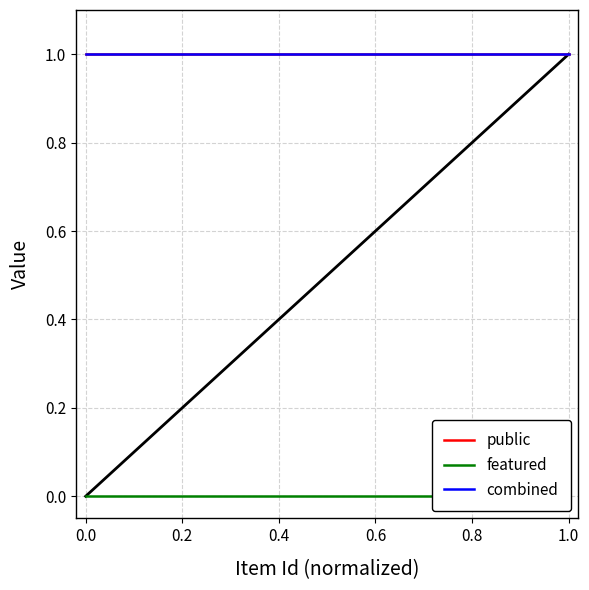

Reading left to right, extract all data points from this chart.

public: 1	1	1	1	1	1	1	1	1	1
featured: 0	0	0	0	0	0	0	0	0	0
combined: 1	1	1	1	1	1	1	1	1	1